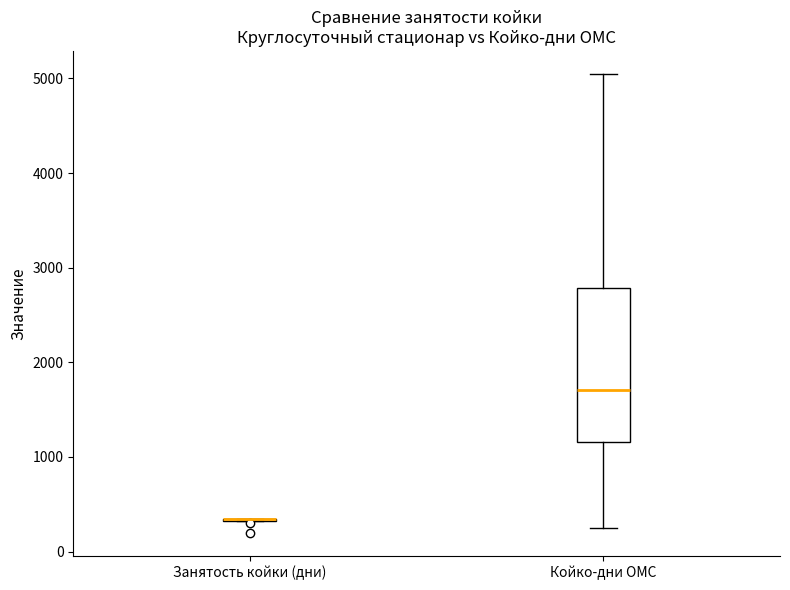

Reading left to right, read every box against the y-axis: the position of its median line, the range the box covers, and the ends of its whiskers. The values are not printed on the chart, so give them approximately, as read against the axis.

Занятость койки (дни): box collapsed to a line at 300, whiskers 300 to 300
Койко-дни ОМС: median 1700, box 1200 to 2800, whiskers 300 to 5000